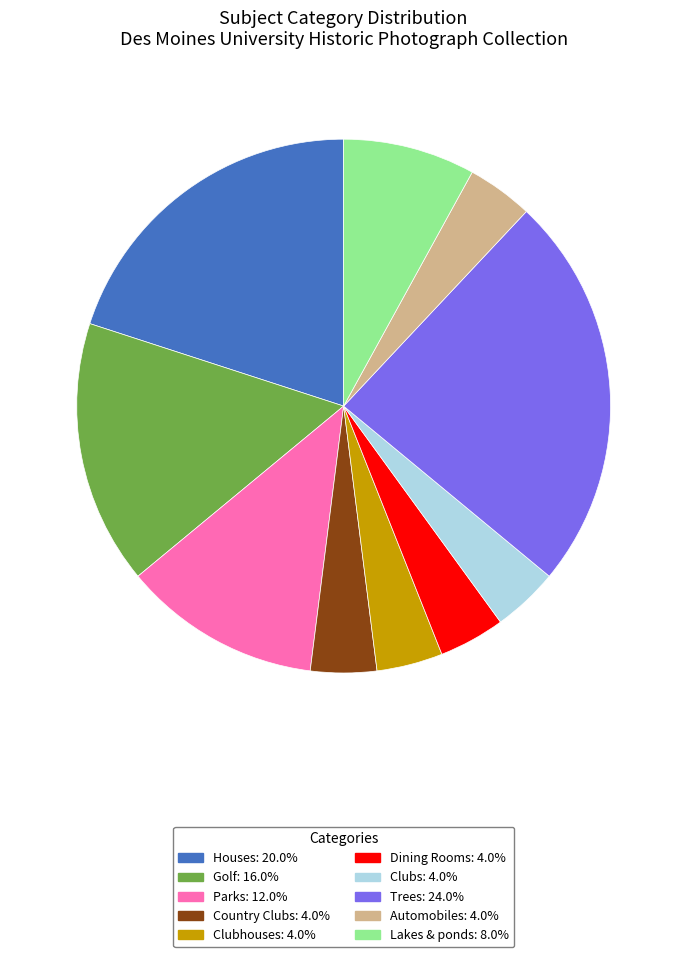

Is it true that Houses is 20% of the pie?

True